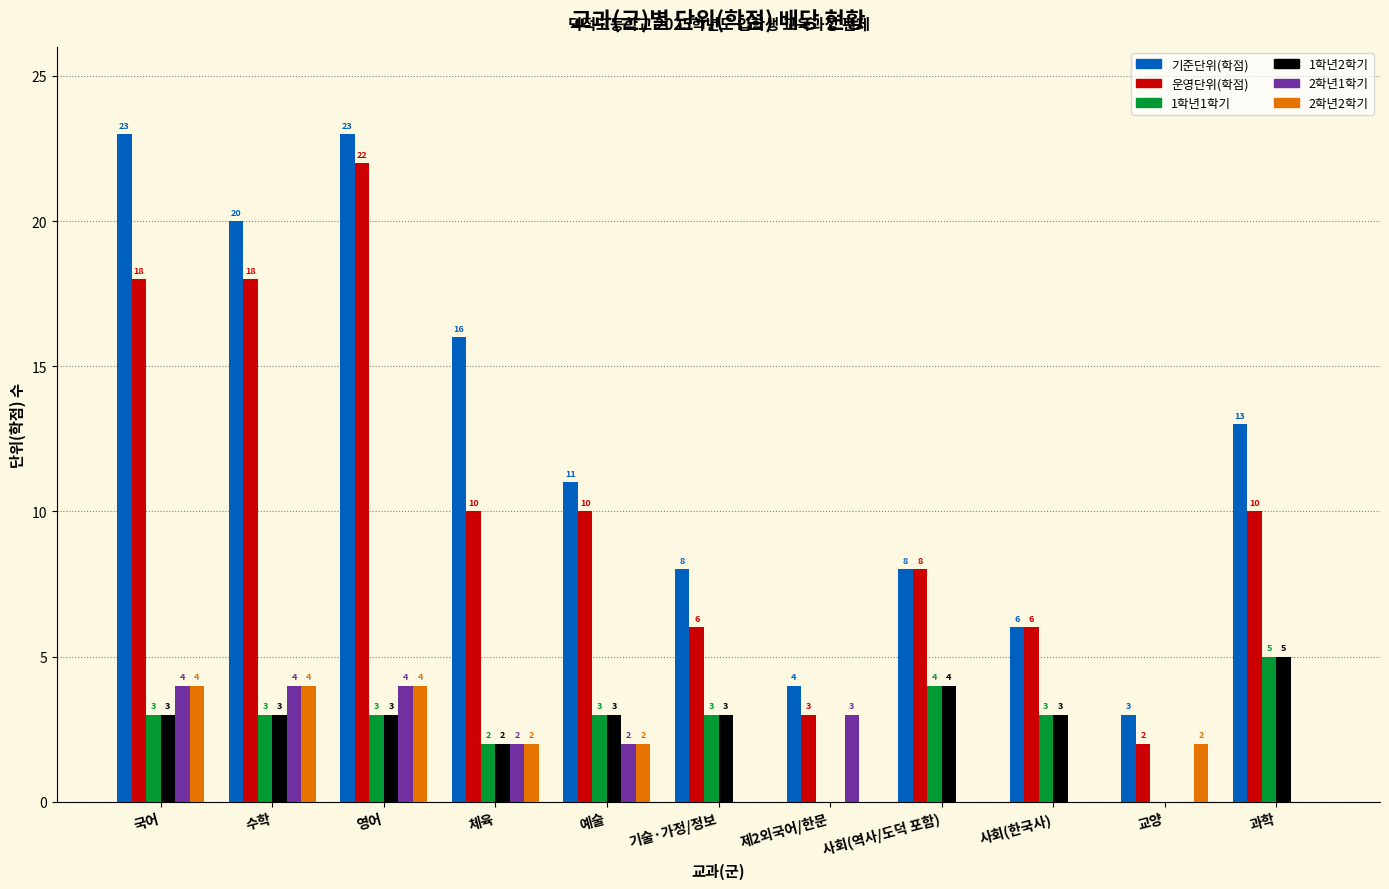

What is the sum of all 1학년2학기 values?

29